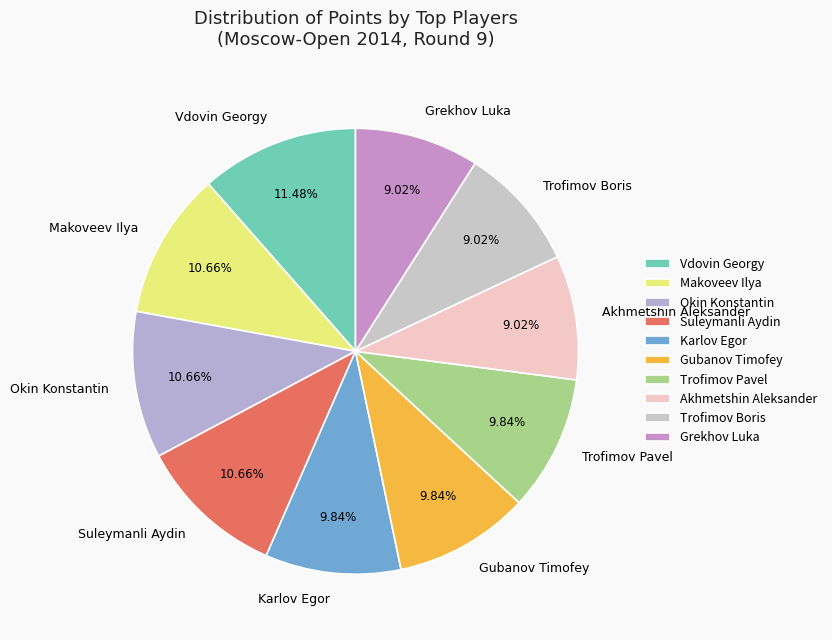

How many slices are in this pie chart?

10